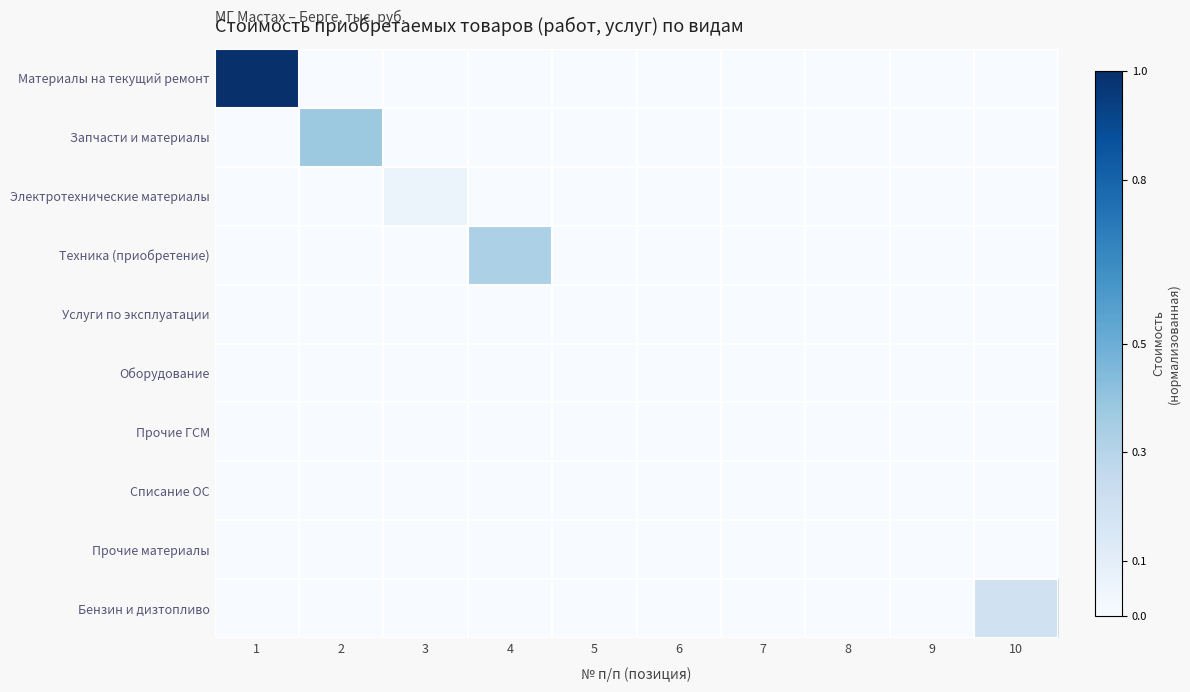

At how many categories does at least one series exceed 0?

5